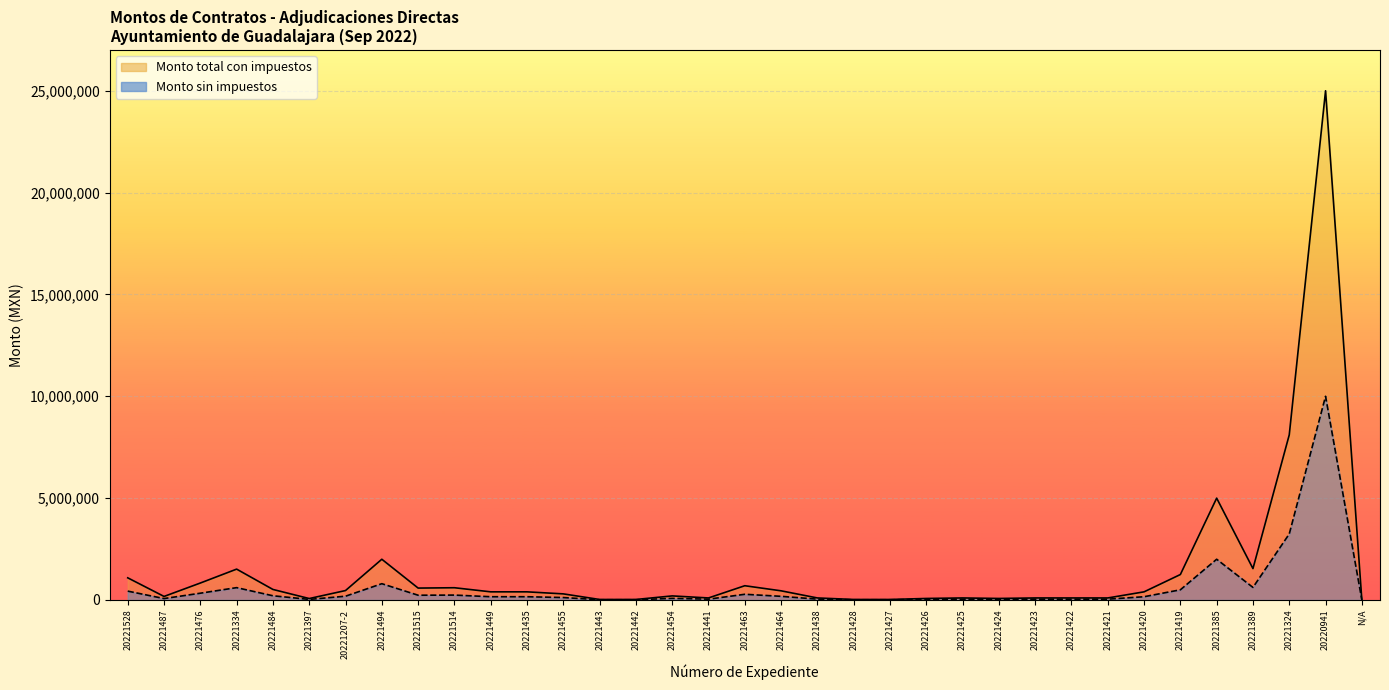

Reading left to right, what are all the values shown in this chart?

Monto sin impuestos: 1087900.0	174000.0	832491.9	1515209.4	517186.0	70992.0	463558.6	2000000.0	584640.0	601344.0	400000.0	400000.0	300000.0	25000.0	25000.0	200000.0	100000.0	700000.0	450000.0	100000.0	25000.0	25000.0	75000.0	100000.0	75000.0	100000.0	100000.0	100000.0	400000.0	1250000.0	5000000.0	1541000.0	8107240.0	25000000.0	0.0
Monto total con impuestos: 435160.0	69600.0	332996.8	606083.8	206874.4	28396.8	185423.5	800000.0	233856.0	240537.6	160000.0	160000.0	120000.0	10000.0	10000.0	80000.0	40000.0	280000.0	180000.0	40000.0	10000.0	10000.0	30000.0	40000.0	30000.0	40000.0	40000.0	40000.0	160000.0	500000.0	2000000.0	616400.0	3242896.0	10000000.0	0.0